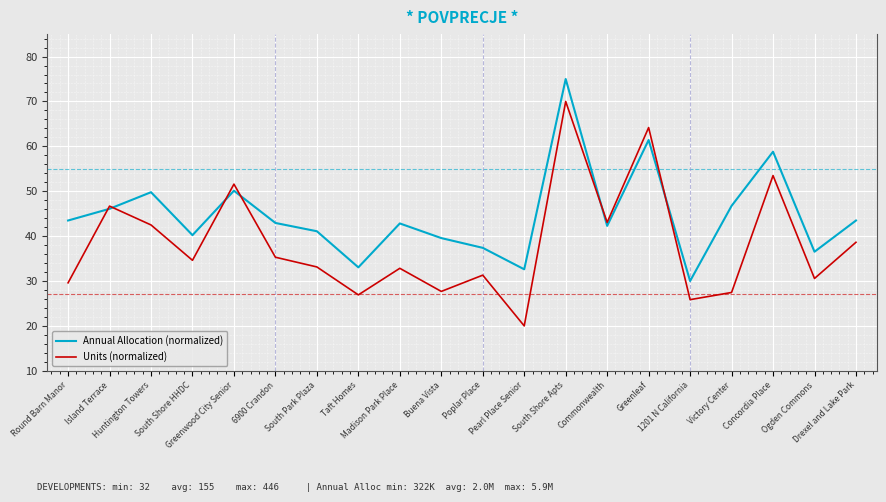

Rank the series by their average value, from lowest to highest.

Units (normalized), Annual Allocation (normalized)